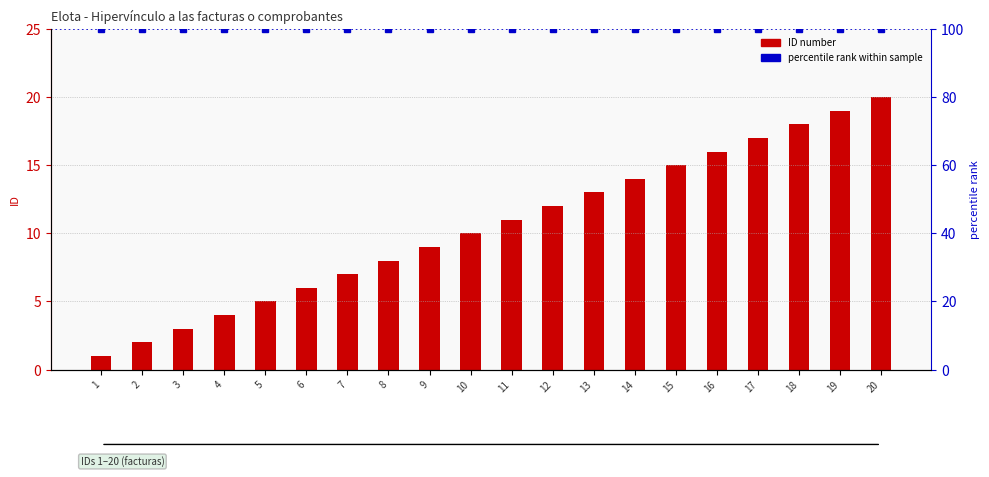

What is the value of the 14th bar from the left?

14